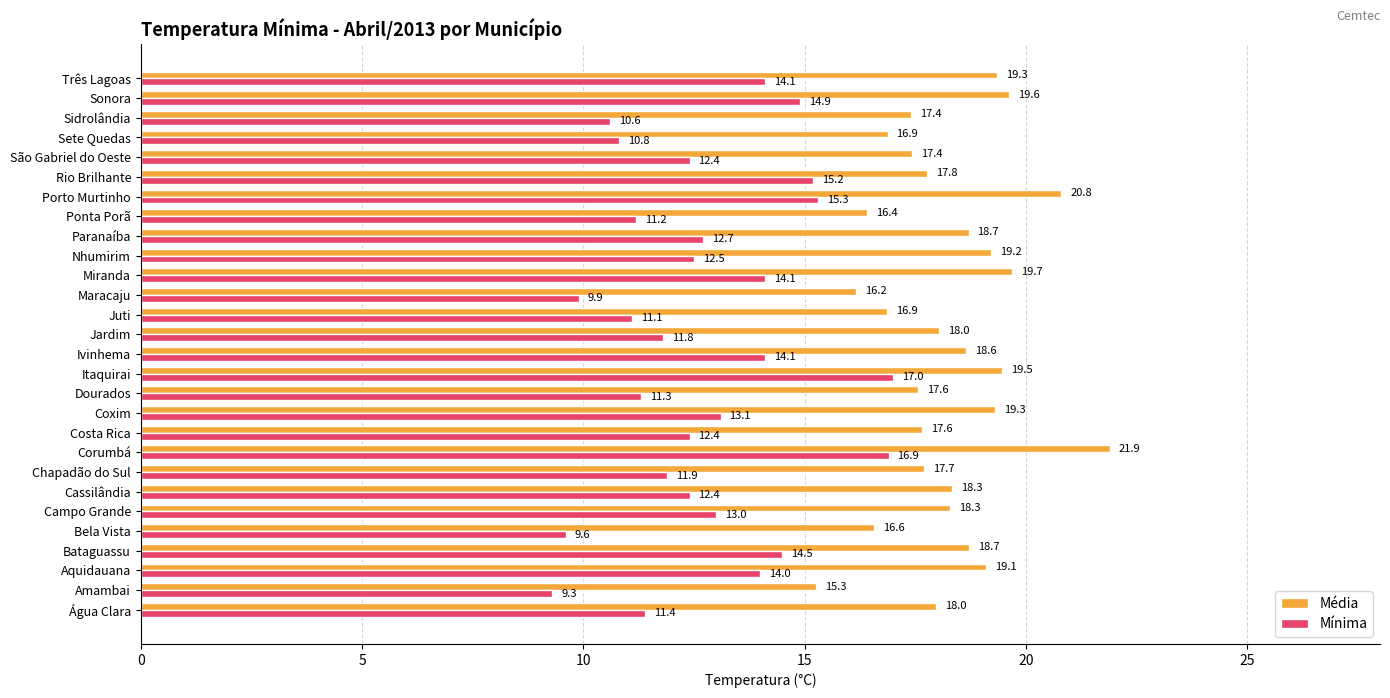

The value of Mínima at Miranda is 14.1. True or false?

True